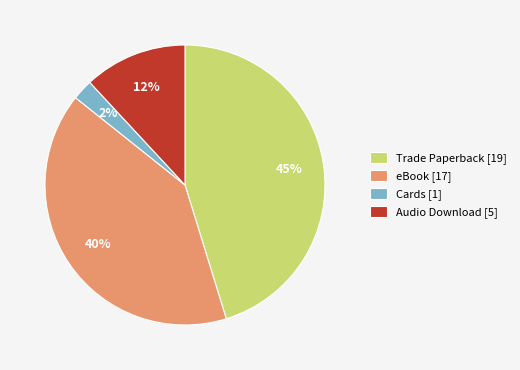

Does Audio Download represent more than half of the total?

No